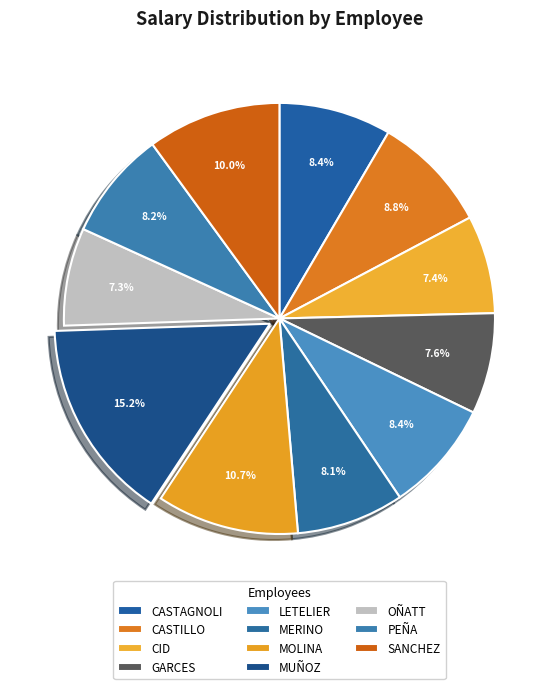

Count the number of slices in the pie.

11